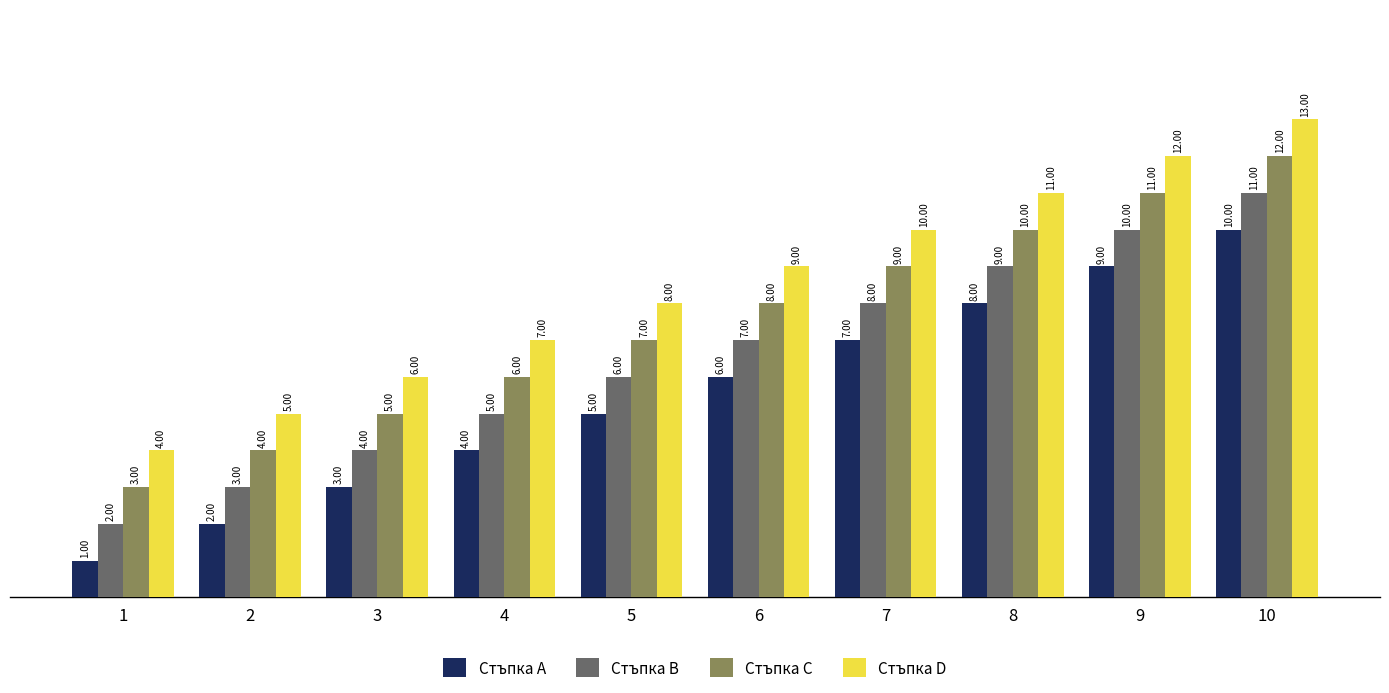

Rank the series by their maximum value, from lowest to highest.

Стъпка A, Стъпка B, Стъпка C, Стъпка D